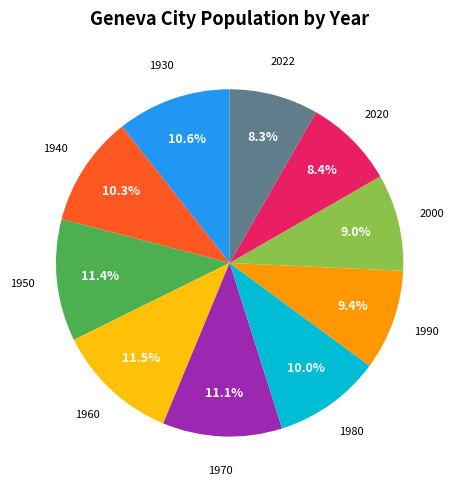

How many slices are in this pie chart?

10